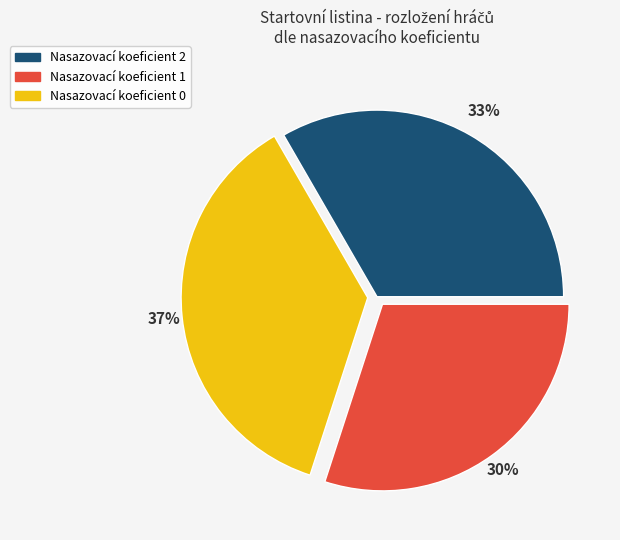

What is the ratio of the value at Nasazovací koeficient 0 to the value at Nasazovací koeficient 1?

1.2